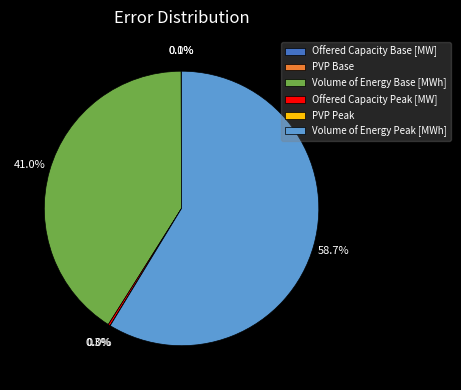

What portion of the pie excludes Volume of Energy Base [MWh]?

59.0%